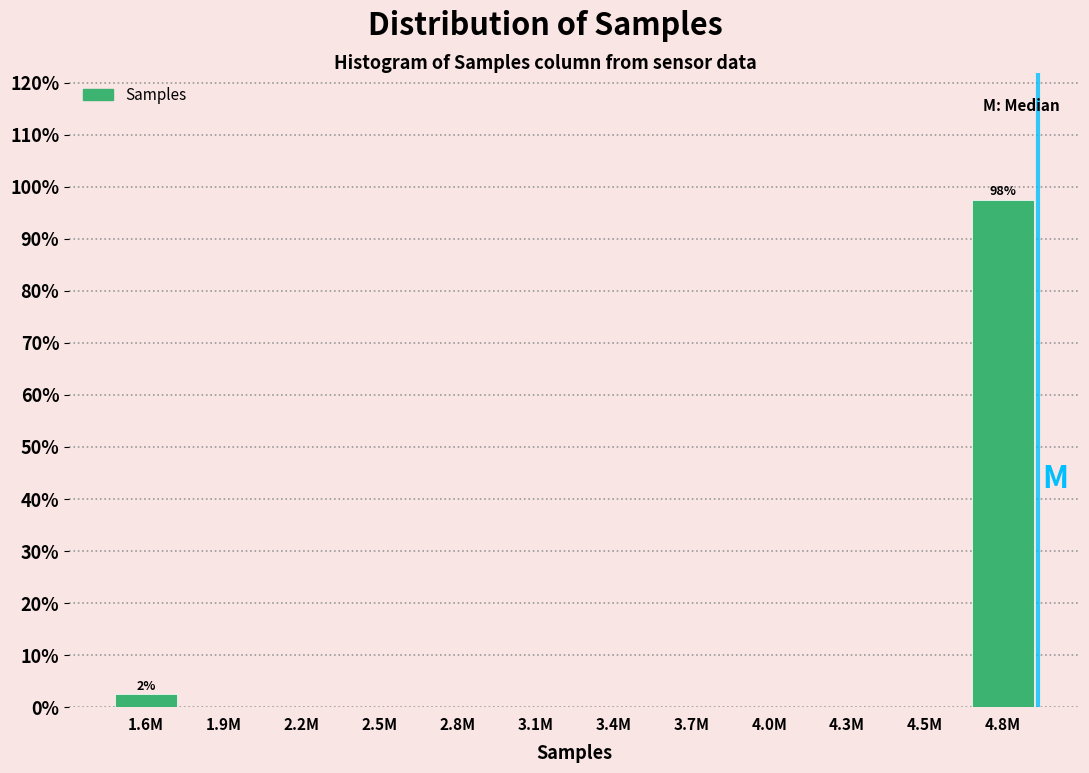

Reading left to right, list all the values displayed in this chart.

1.6M=2.5	1.9M=0.0	2.2M=0.0	2.5M=0.0	2.8M=0.0	3.1M=0.0	3.4M=0.0	3.7M=0.0	4.0M=0.0	4.3M=0.0	4.5M=0.0	4.8M=97.5